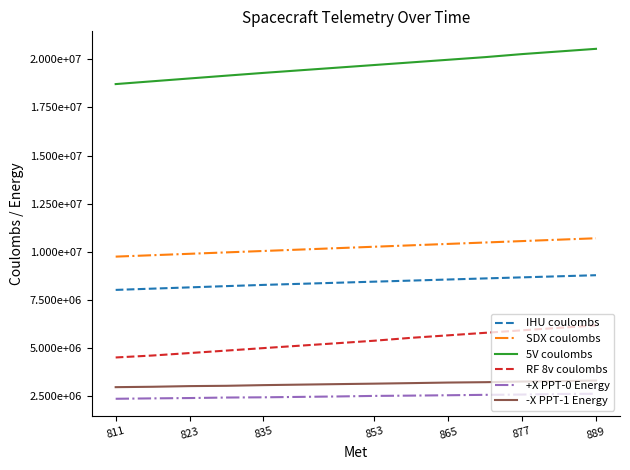

What are all the series names shown in the legend?

IHU coulombs, SDX coulombs, 5V coulombs, RF 8v coulombs, +X PPT-0 Energy, -X PPT-1 Energy